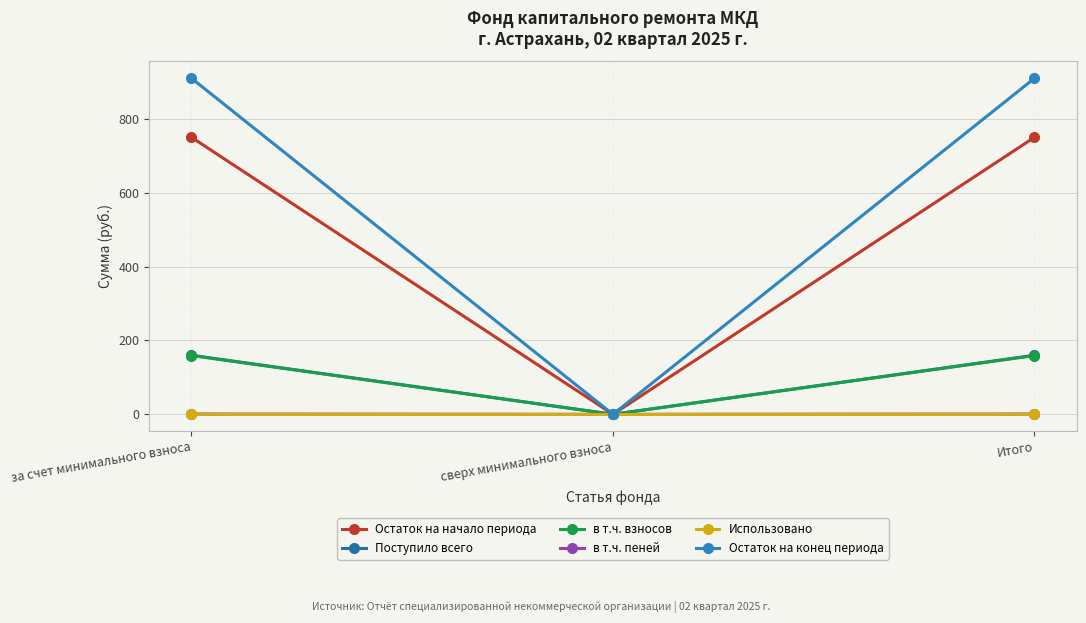

What is the value of the в т.ч. пеней point at the 3rd from the left?

0.8